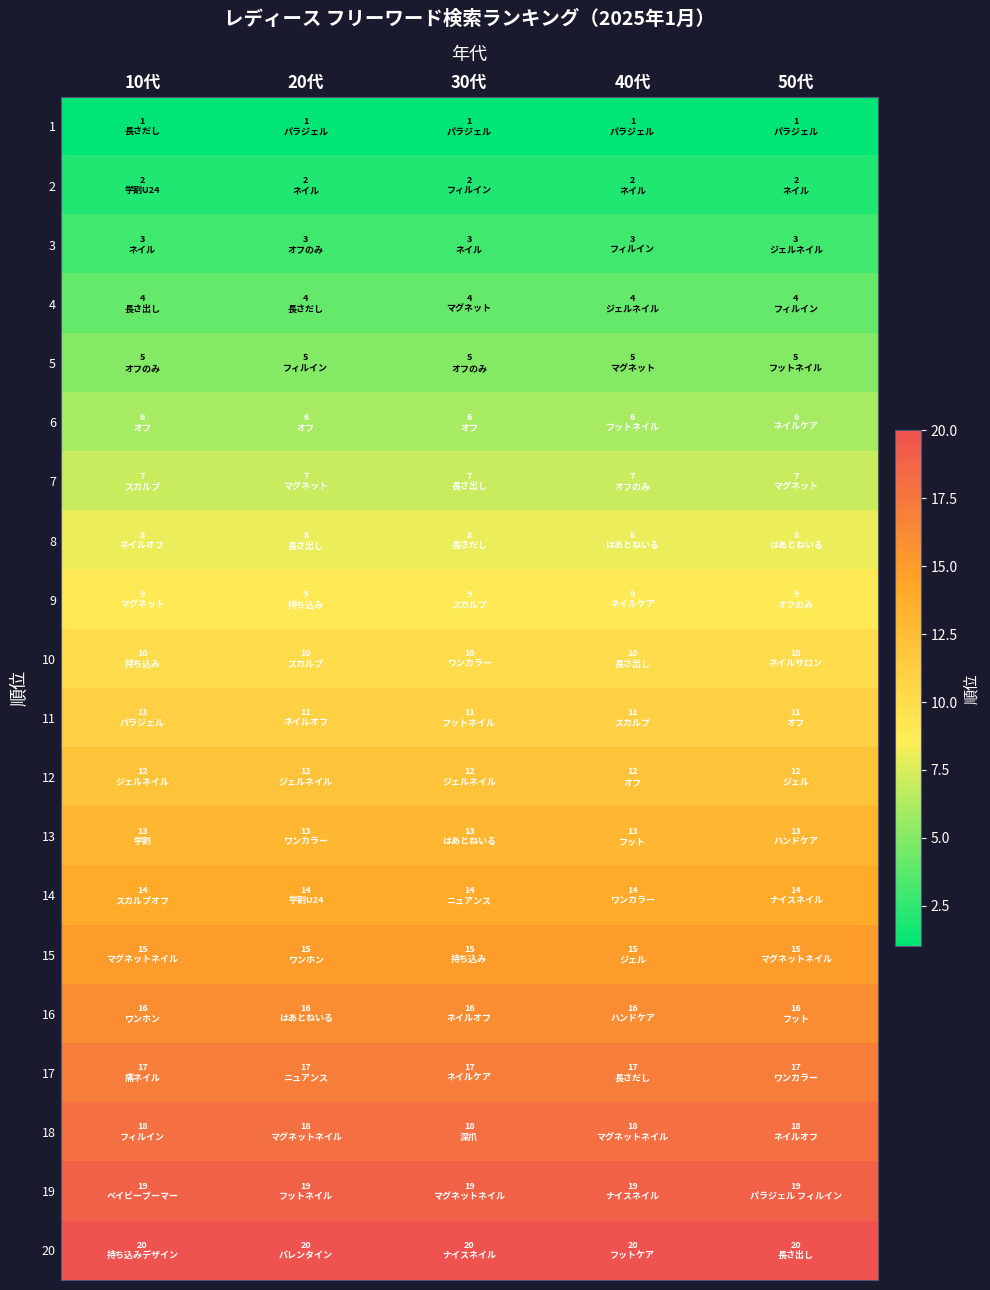

Reading right to left, list all the values displayed in this chart.

1: 50代=1	40代=1	30代=1	20代=1	10代=1
2: 50代=2	40代=2	30代=2	20代=2	10代=2
3: 50代=3	40代=3	30代=3	20代=3	10代=3
4: 50代=4	40代=4	30代=4	20代=4	10代=4
5: 50代=5	40代=5	30代=5	20代=5	10代=5
6: 50代=6	40代=6	30代=6	20代=6	10代=6
7: 50代=7	40代=7	30代=7	20代=7	10代=7
8: 50代=8	40代=8	30代=8	20代=8	10代=8
9: 50代=9	40代=9	30代=9	20代=9	10代=9
10: 50代=10	40代=10	30代=10	20代=10	10代=10
11: 50代=11	40代=11	30代=11	20代=11	10代=11
12: 50代=12	40代=12	30代=12	20代=12	10代=12
13: 50代=13	40代=13	30代=13	20代=13	10代=13
14: 50代=14	40代=14	30代=14	20代=14	10代=14
15: 50代=15	40代=15	30代=15	20代=15	10代=15
16: 50代=16	40代=16	30代=16	20代=16	10代=16
17: 50代=17	40代=17	30代=17	20代=17	10代=17
18: 50代=18	40代=18	30代=18	20代=18	10代=18
19: 50代=19	40代=19	30代=19	20代=19	10代=19
20: 50代=20	40代=20	30代=20	20代=20	10代=20